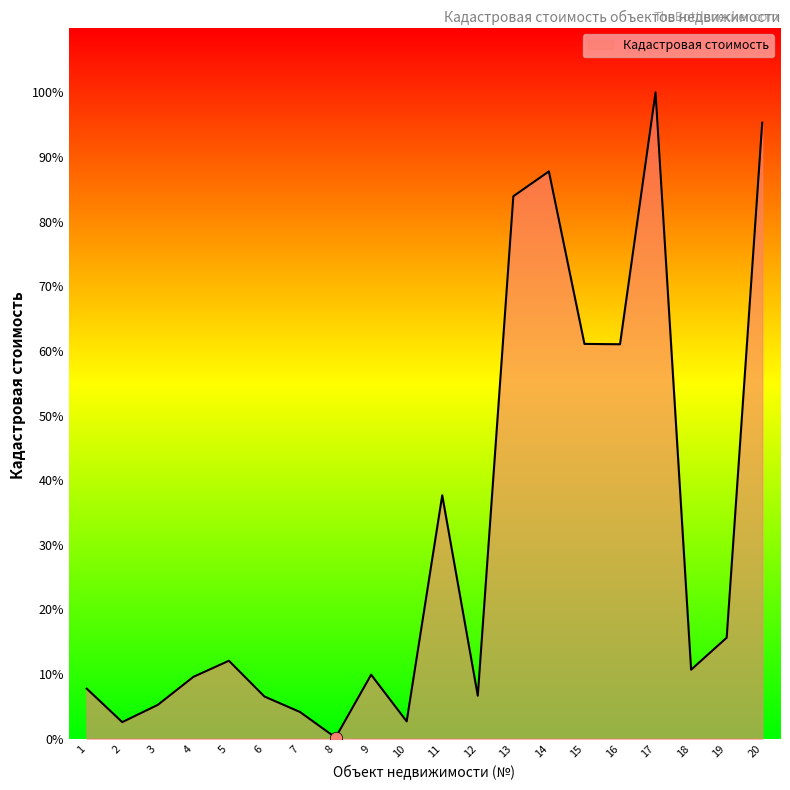

Approximately how many times larger is the value at 19 compared to 4?

1.6